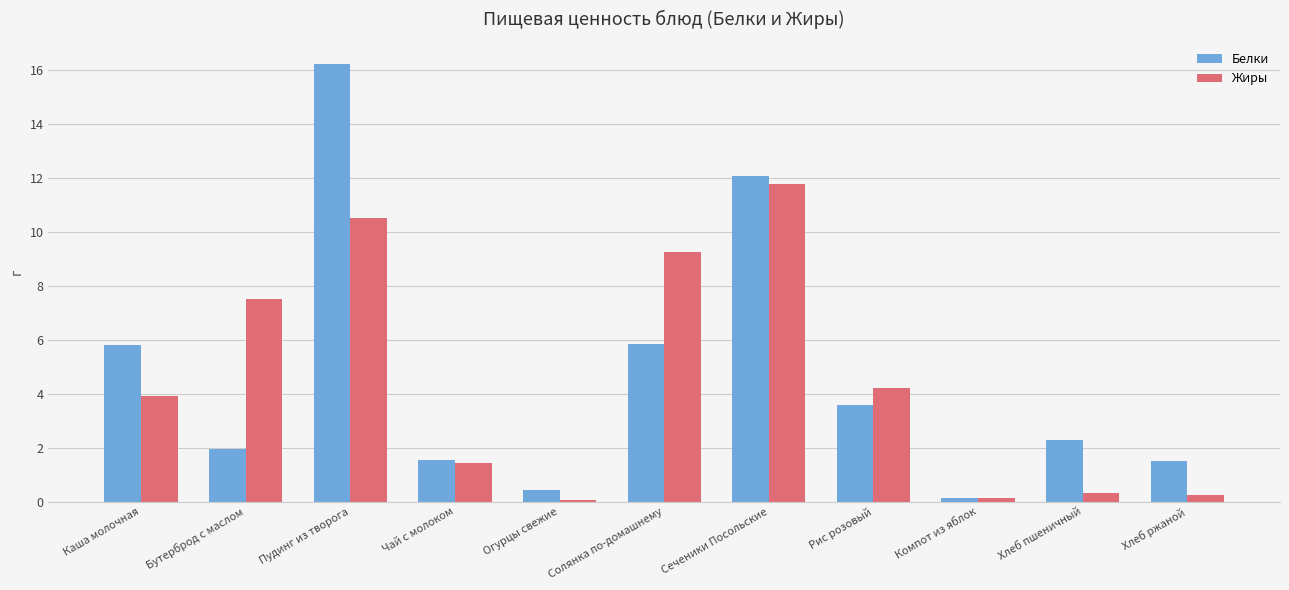

Where does the Белки series first go above 2?

Каша молочная